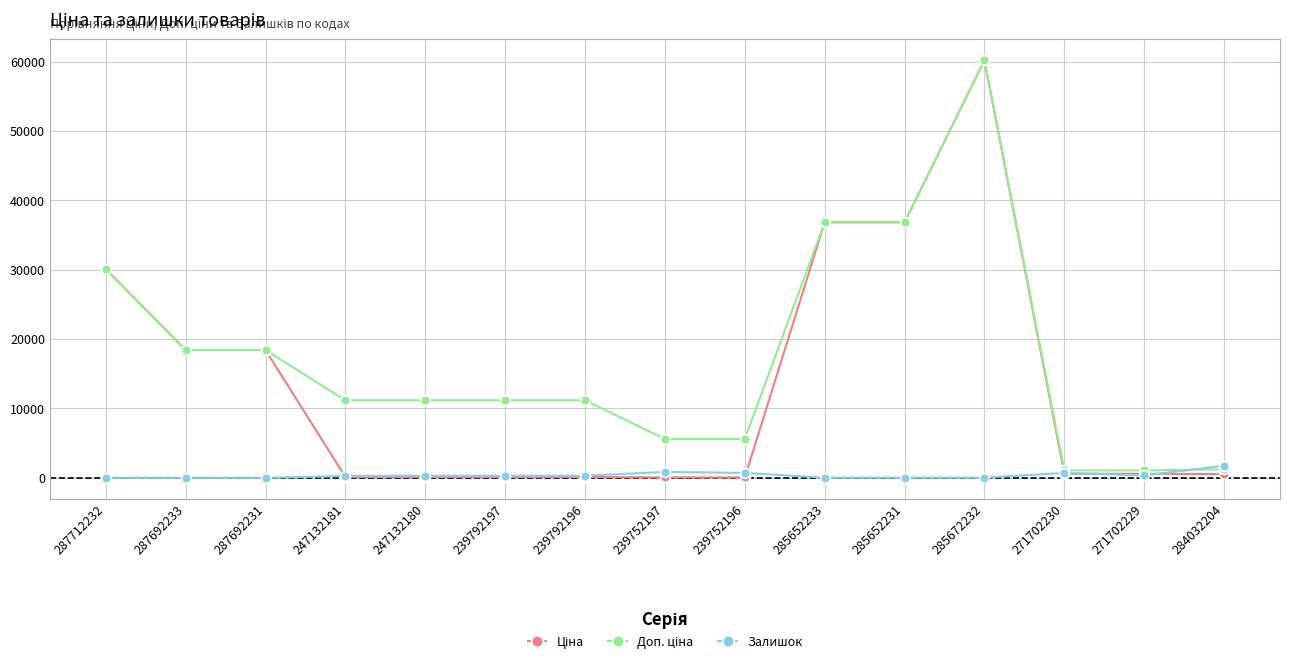

What is the difference between the highest and lowest values at 287712232?

30102.8